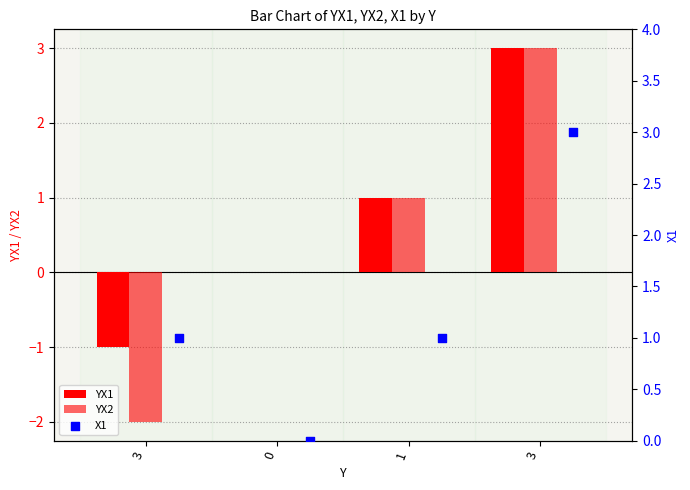

Is the value of X1 at 3 greater than the value of YX2 at 3?

Yes